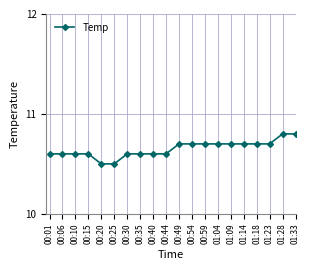

What is the maximum value shown in the chart?

10.8